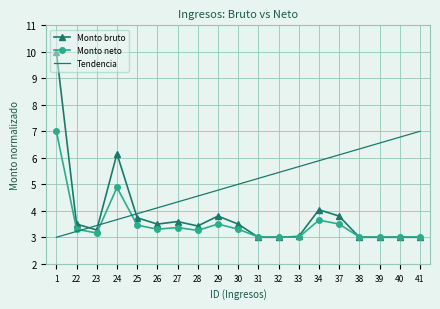

What is the difference between the highest and lowest values at 27?

1.0